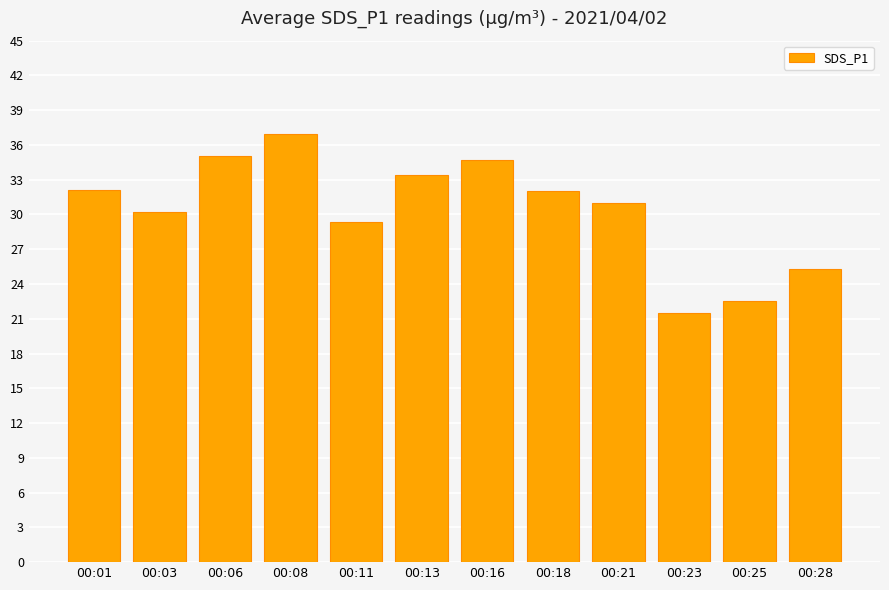

What is the difference between the values at 00:01 and 00:13?

1.3